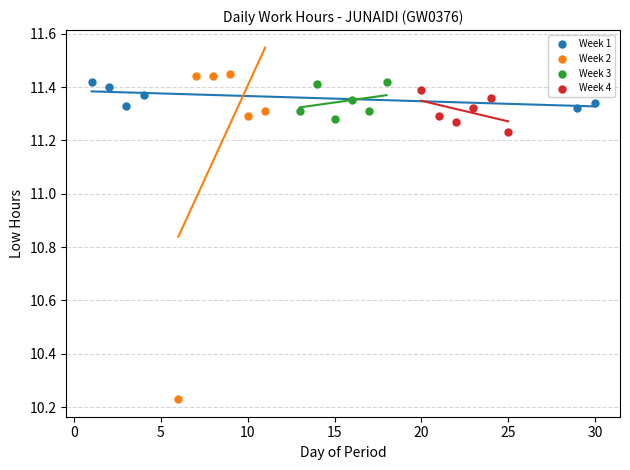

Which series contains the lowest Y value?

Week 2